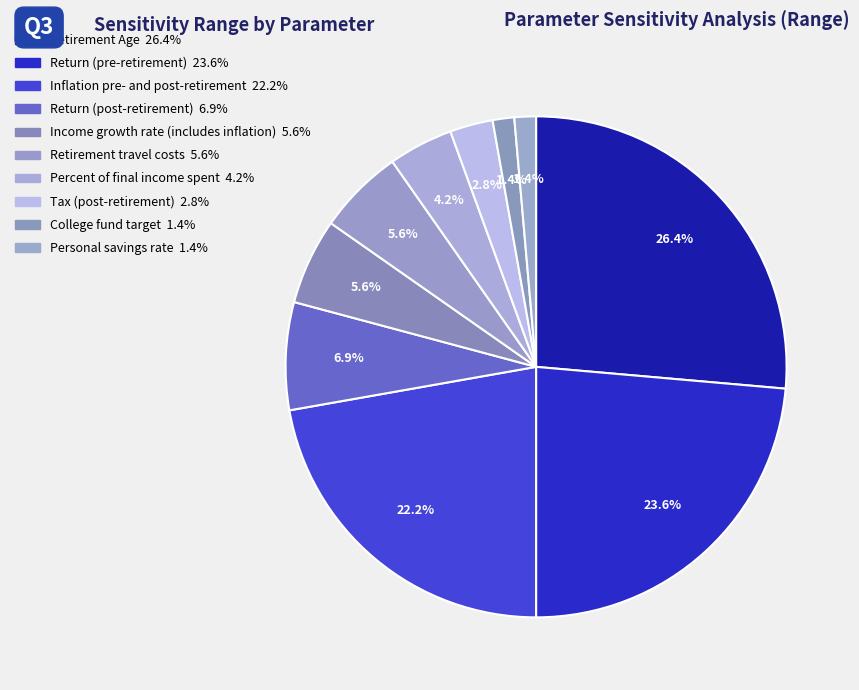

How many segments does this pie chart have?

10